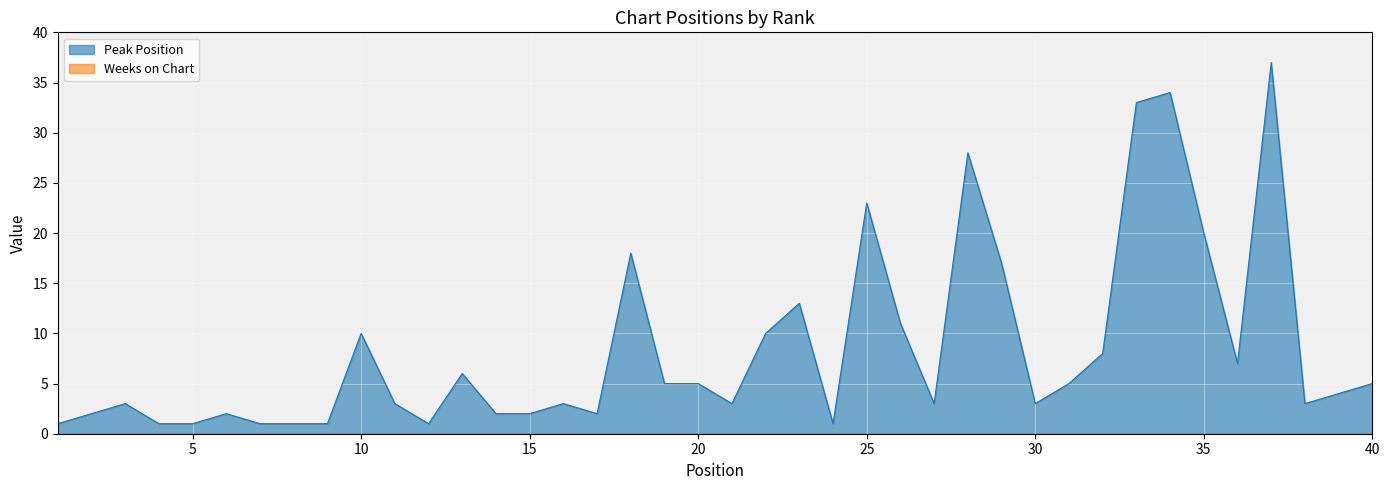

Rank the categories by value from lowest to highest.

1, 4, 5, 7, 8, 9, 12, 24, 2, 6, 14, 15, 17, 3, 11, 16, 21, 27, 30, 38, 39, 19, 20, 31, 40, 13, 36, 32, 10, 22, 26, 23, 29, 18, 35, 25, 28, 33, 34, 37